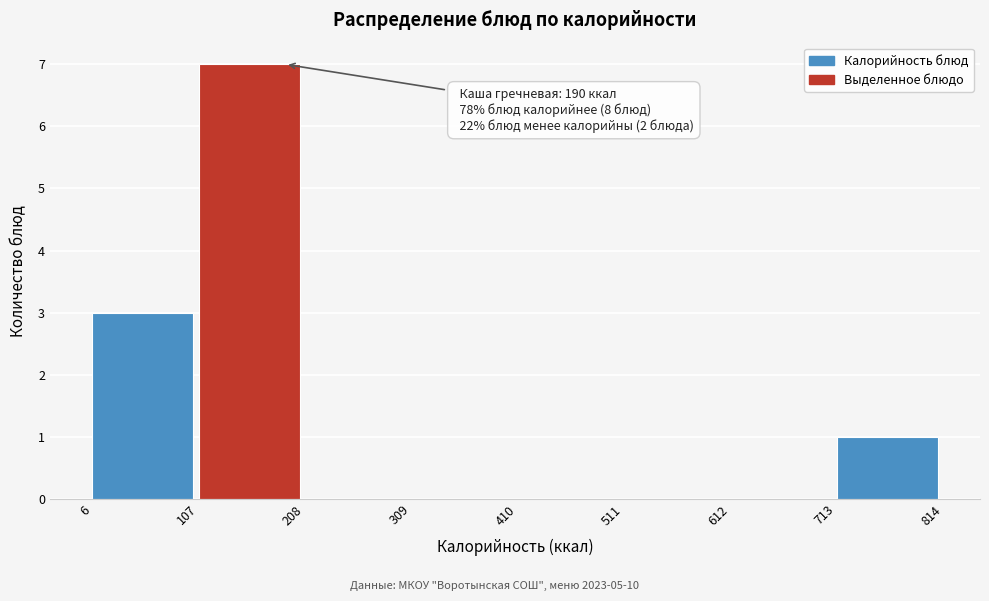

Over which range of the x-axis is the bar tallest?

107 to 208